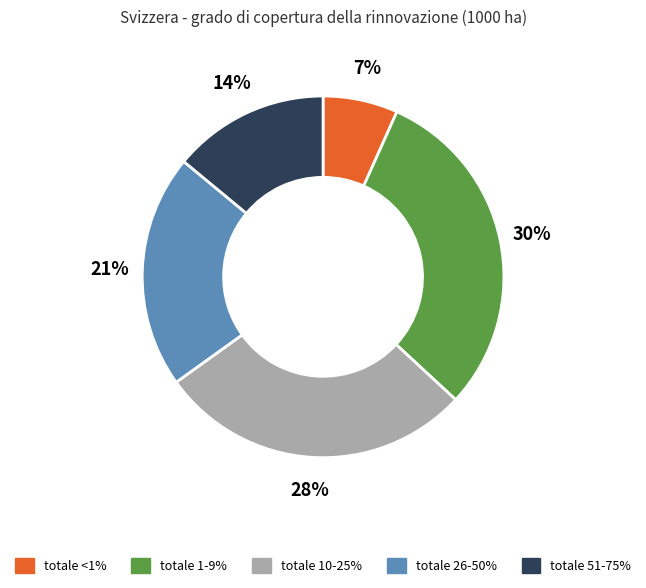

Does any single category account for the majority?

No